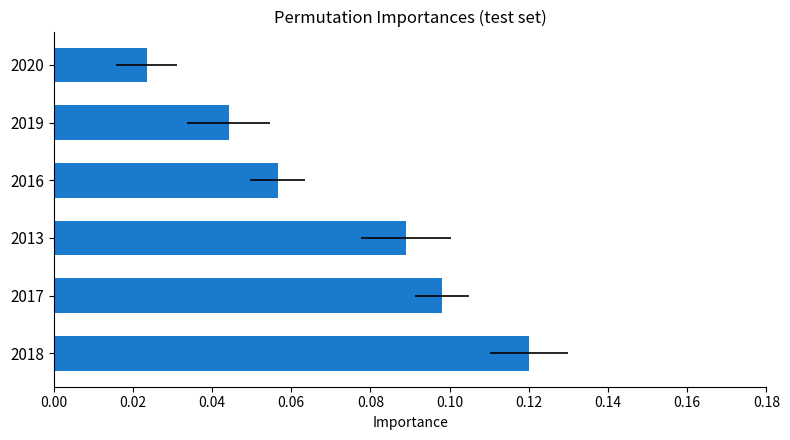

The value at 2019 is 0.0. True or false?

True